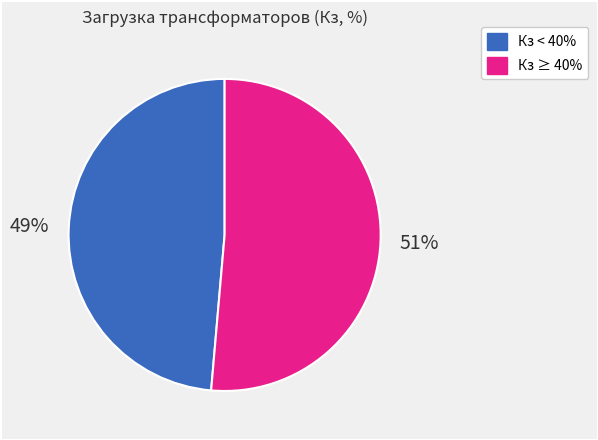

Rank the categories by value from highest to lowest.

Кз ≥ 40%, Кз < 40%